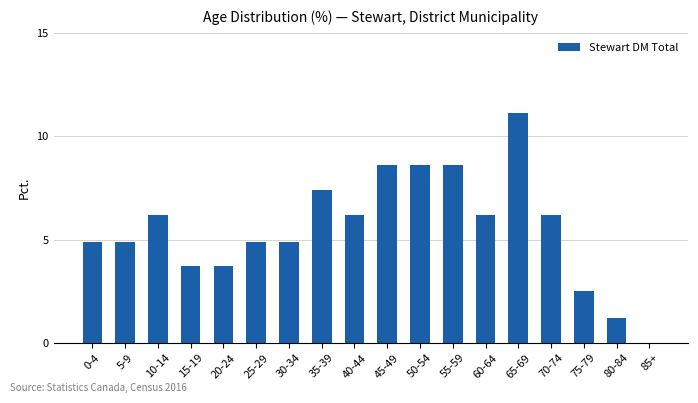

At which label does the data first exceed 6?

10-14